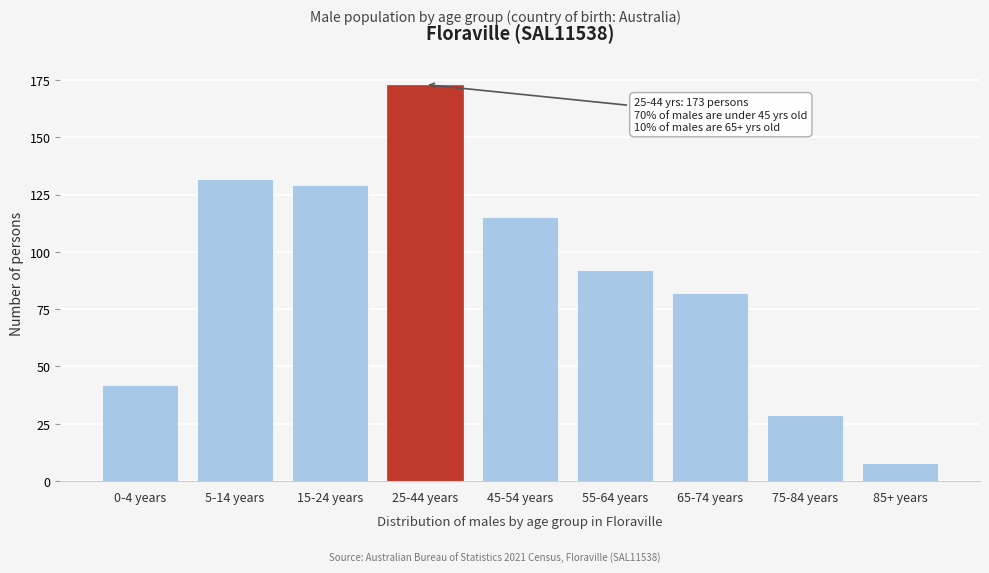

Reading right to left, extract all data points from this chart.

8	29	82	92	115	173	129	132	42